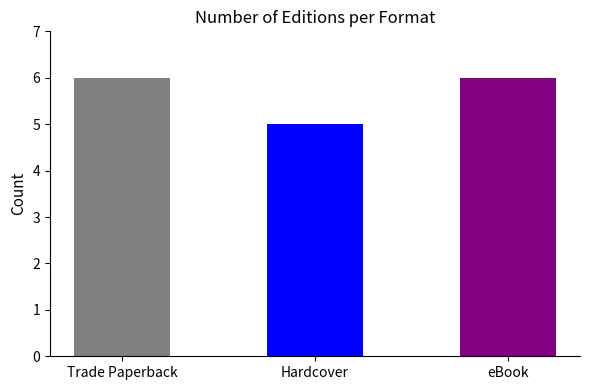

Are the bars horizontal?

No